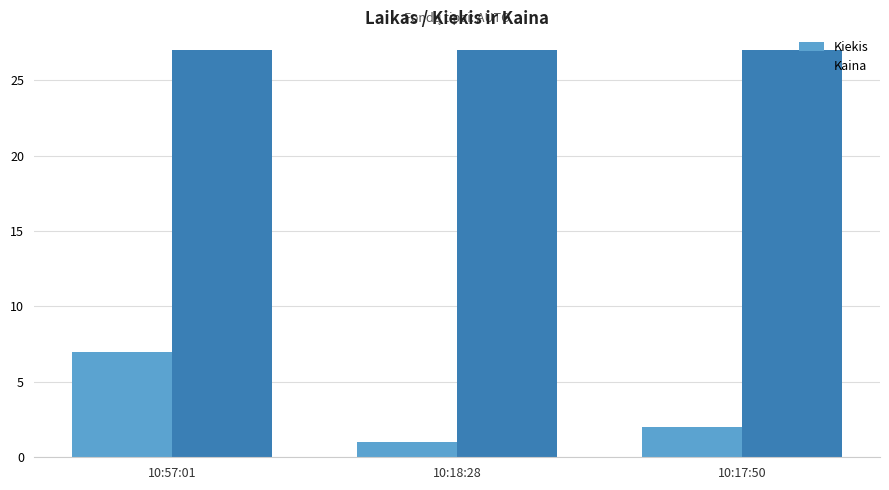

Which series has the largest total across all categories?

Kaina